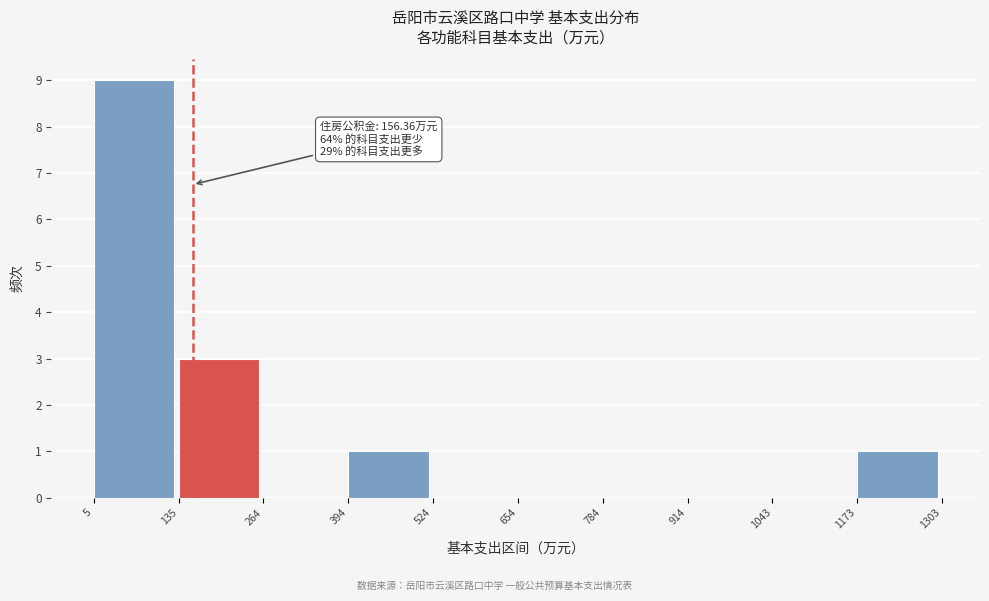

Which range on the x-axis has the tallest bar?

5 to 135